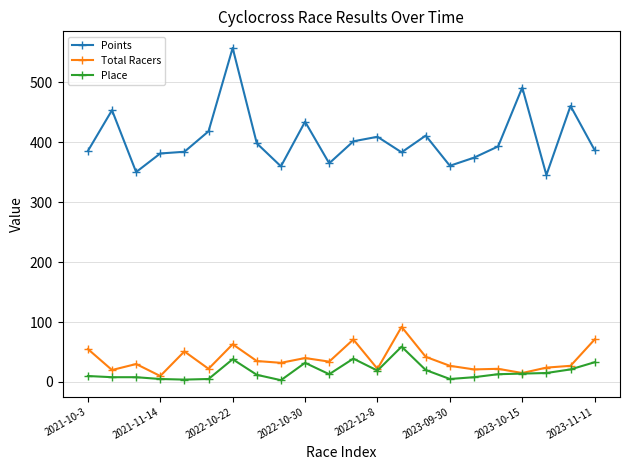

Which series has the widest spread of values?

Points